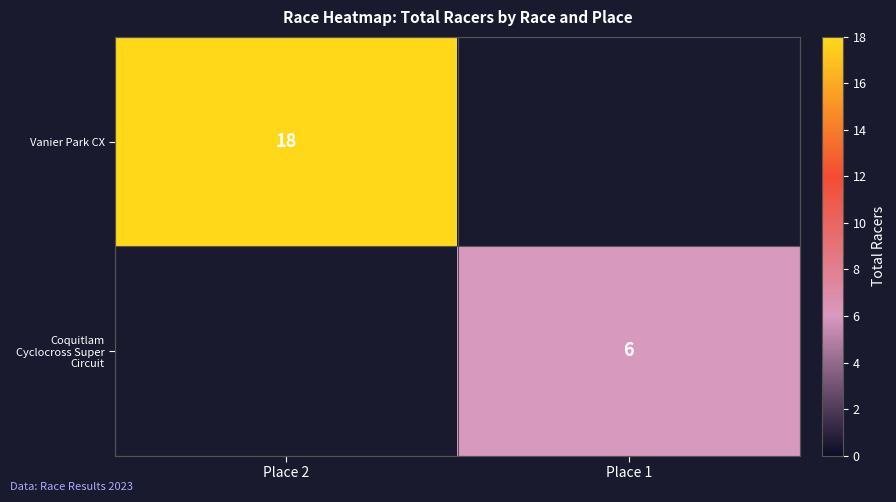

Is the value of Vanier Park CX at Place 2 greater than the value of Coquitlam Cyclocross Super Circuit at Place 1?

Yes